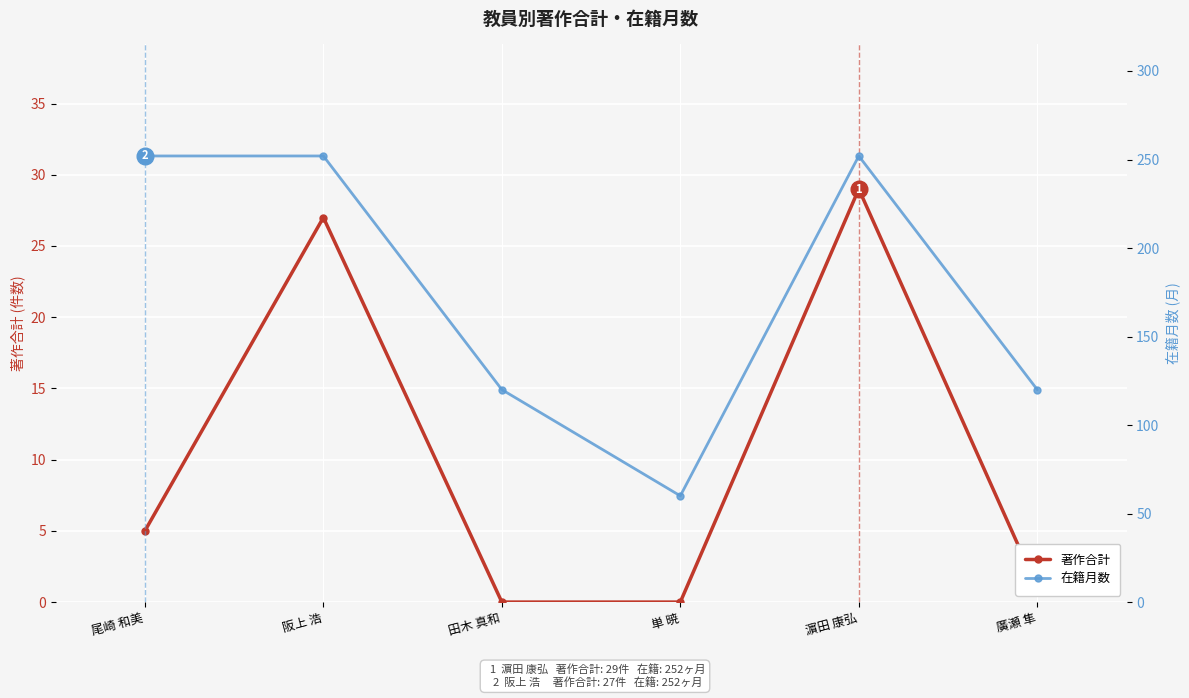

What is the difference between the second highest and second lowest values in the 著作合計 series?

27